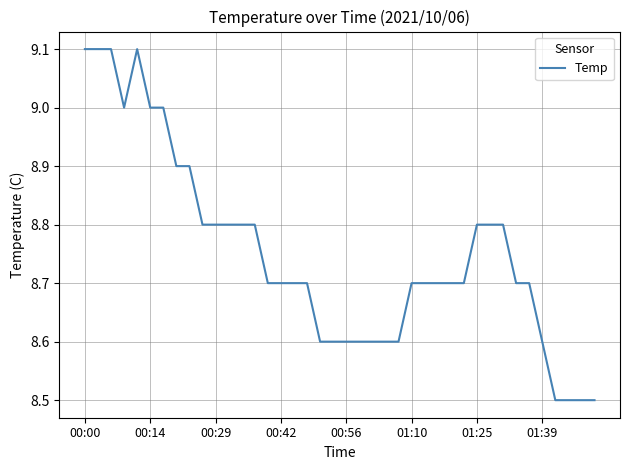

What is the greatest value displayed?

9.1